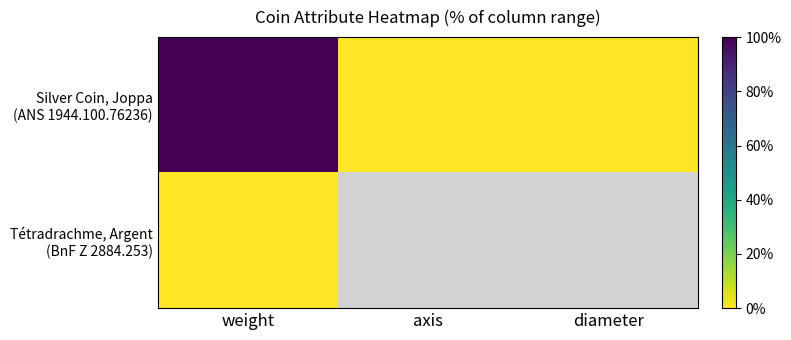

Is the value of Silver Coin, Joppa (ANS 1944.100.76236) at diameter greater than the value of Tétradrachme, Argent (BnF Z 2884.253) at weight?

No